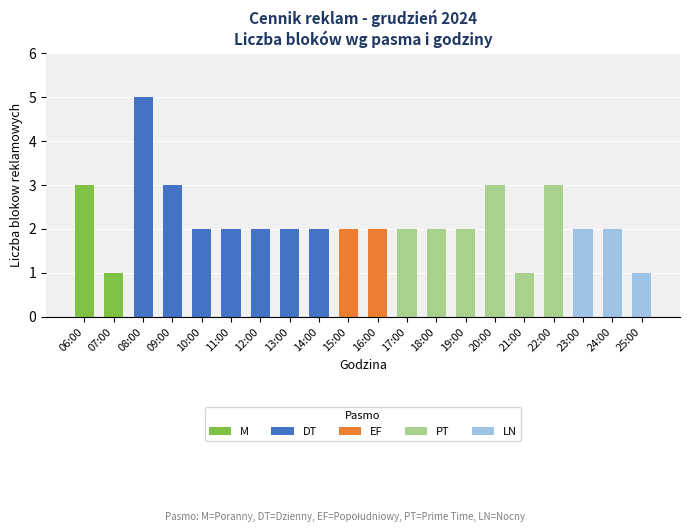

What is the sum of all M values?

4